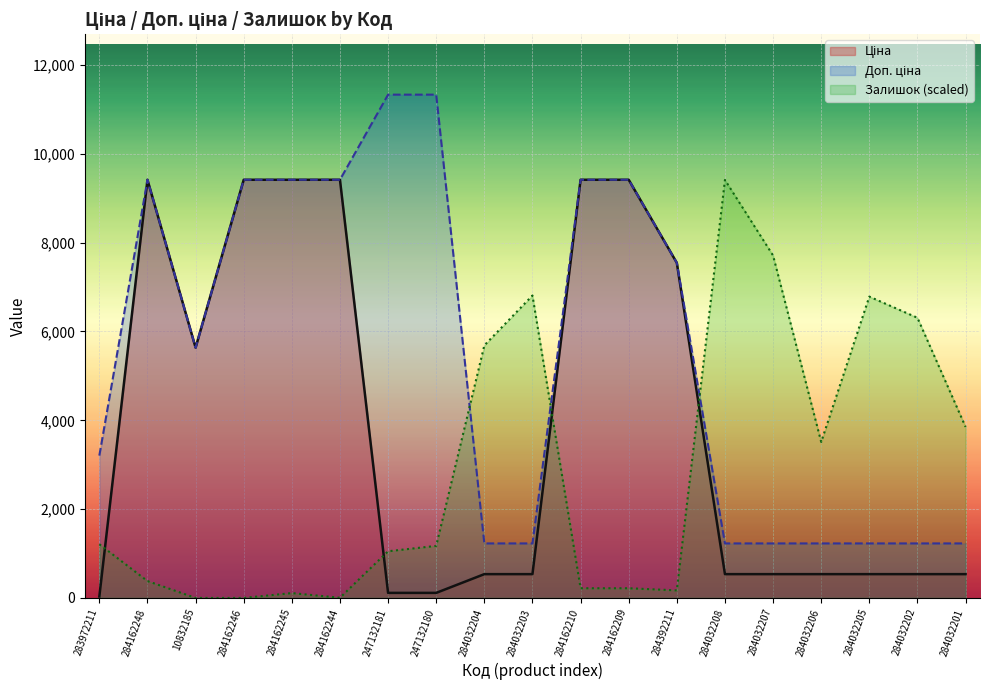

What is the label of the 5th point from the right?

284032207